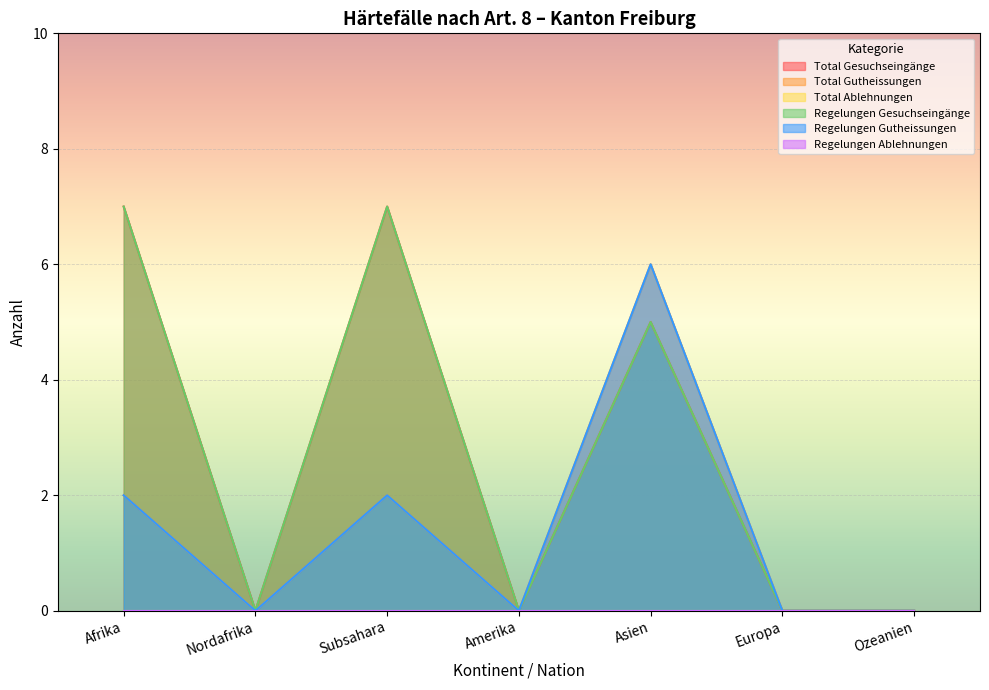

At which category is the sum across all series the highest?

Asien